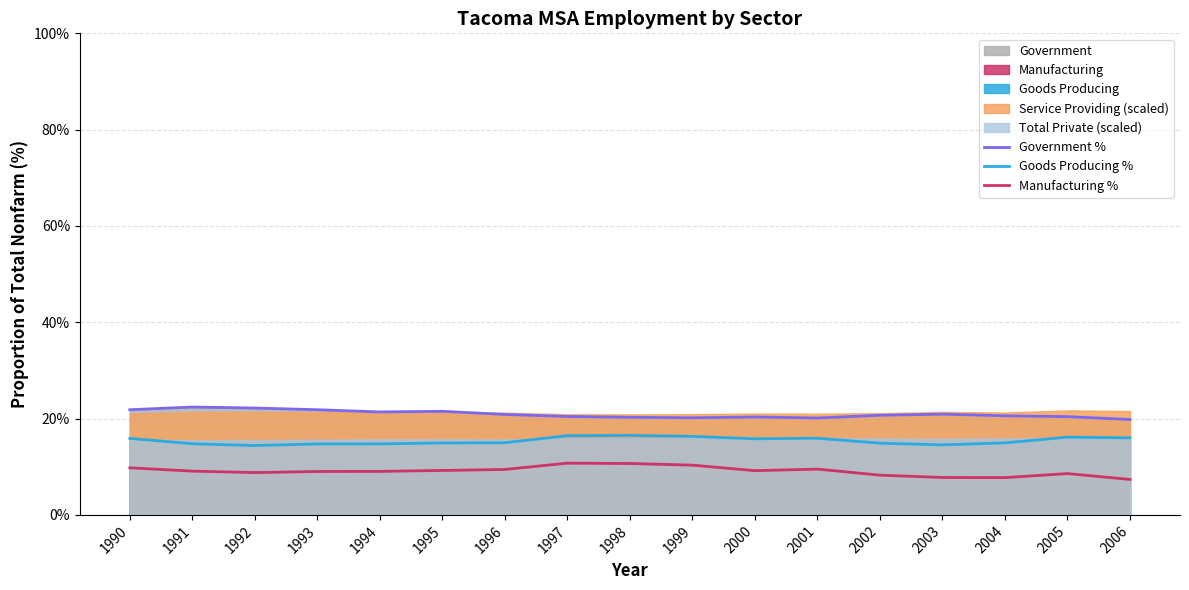

Count the number of categories in the chart.

17